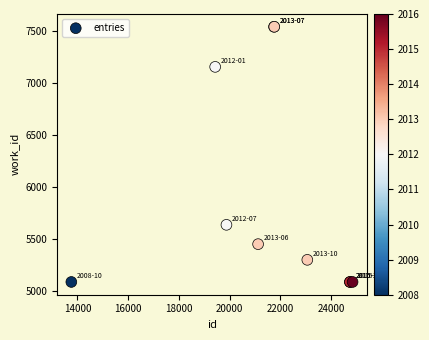

What Y value in the scatter plot is closest to 6316?

5638